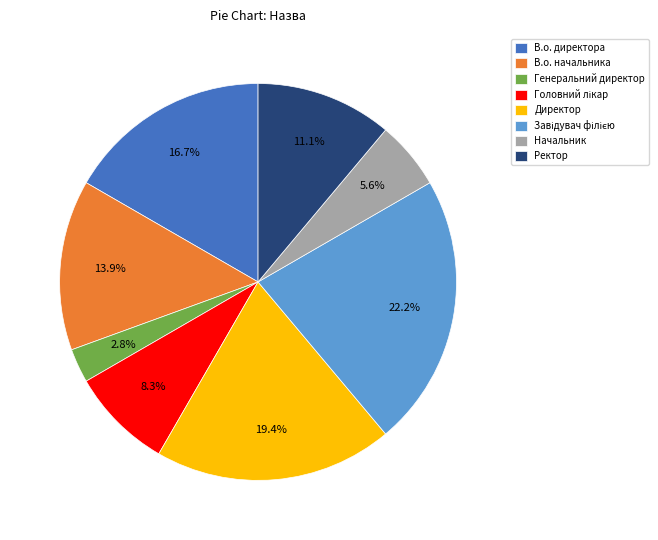

True or false: В.о. директора accounts for 17% of the total.

True